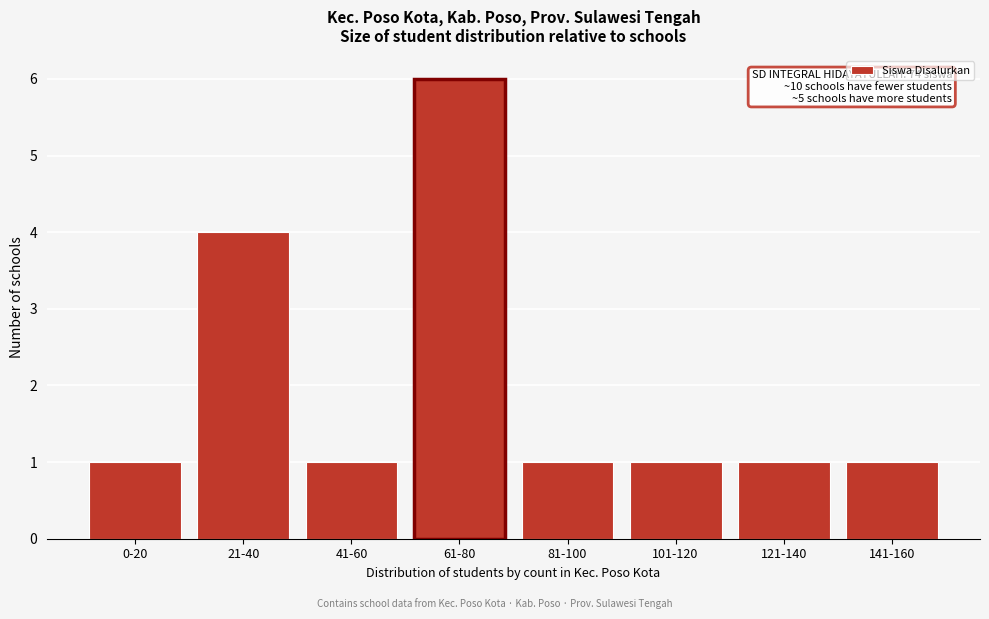

Reading left to right, list all the values displayed in this chart.

1	4	1	6	1	1	1	1